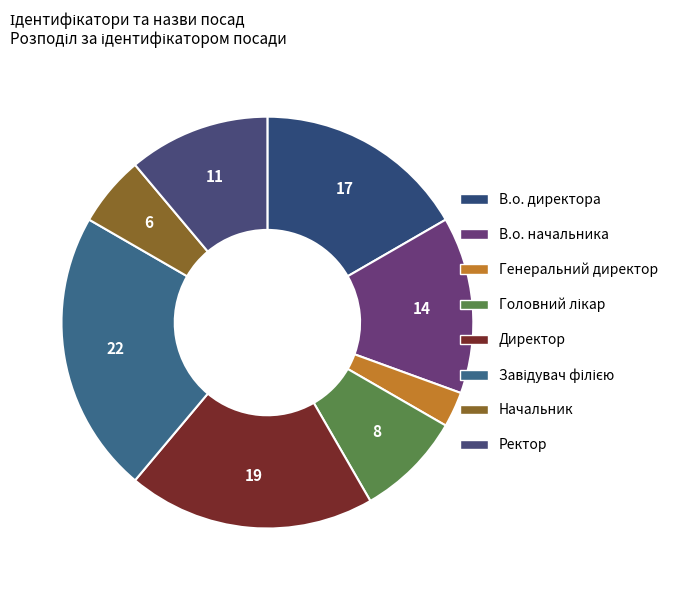

To the nearest percent, what is the average slice percentage?

12%